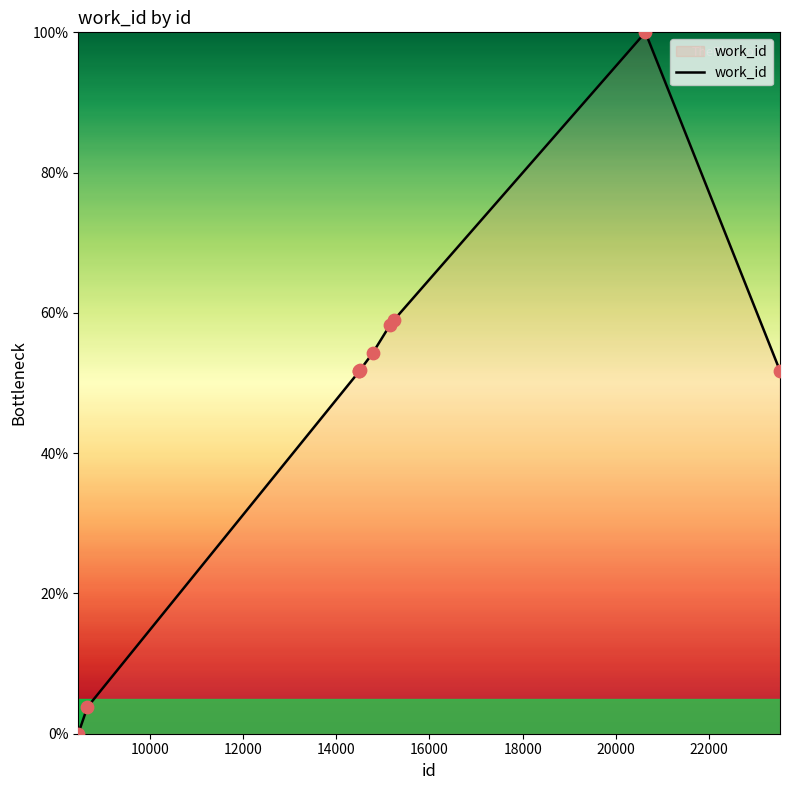

What is the greatest value displayed?

100.0